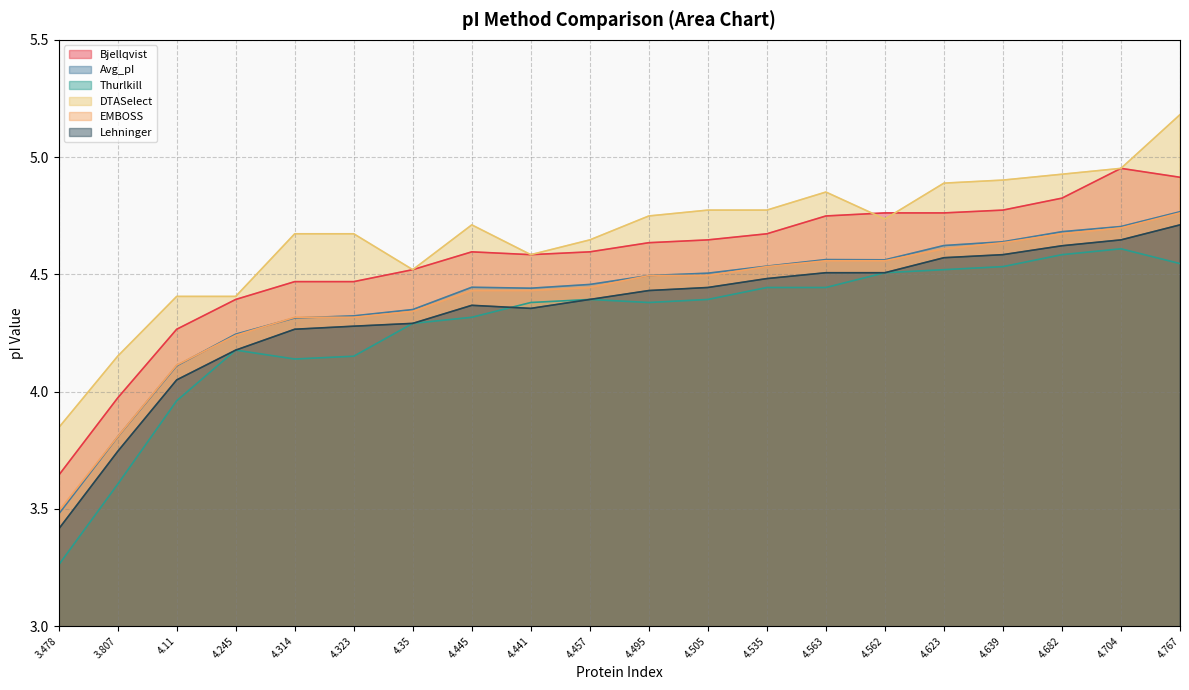

Is the value of EMBOSS at 4.639 greater than the value of Thurlkill at 4.767?

Yes